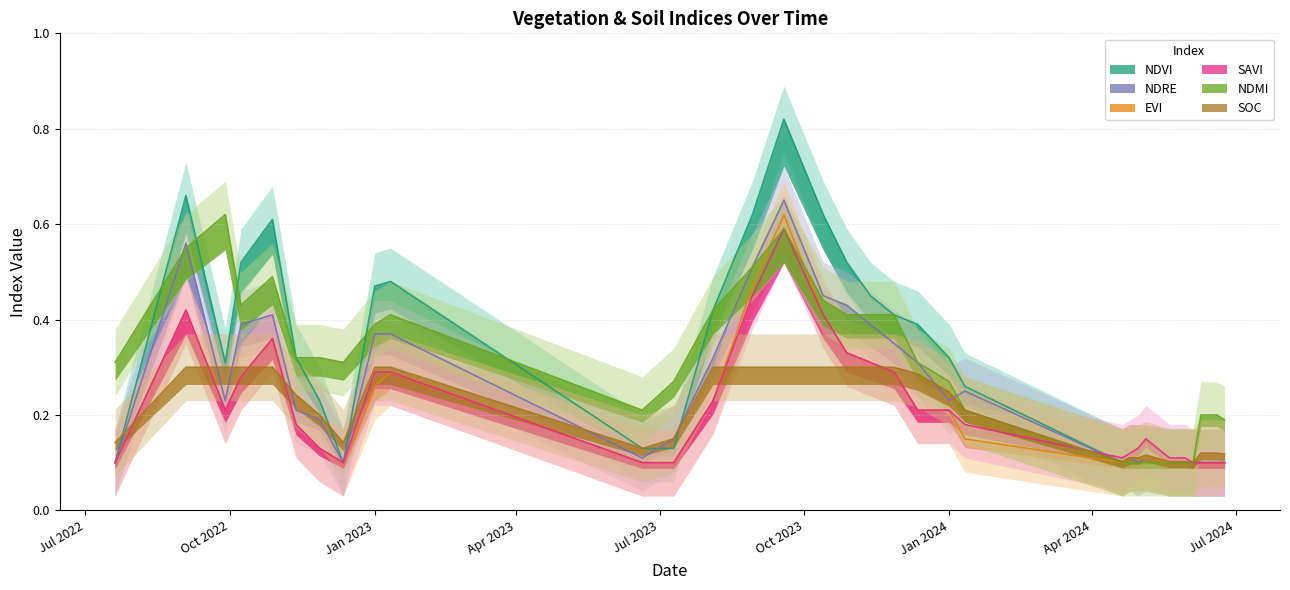

Which series ends up on top after the final intersection of ndmi and ndvi?

ndmi